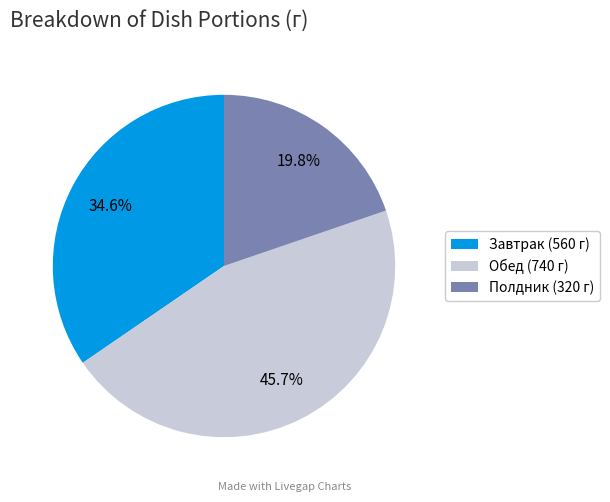

Does Полдник (320 г) represent more than half of the total?

No